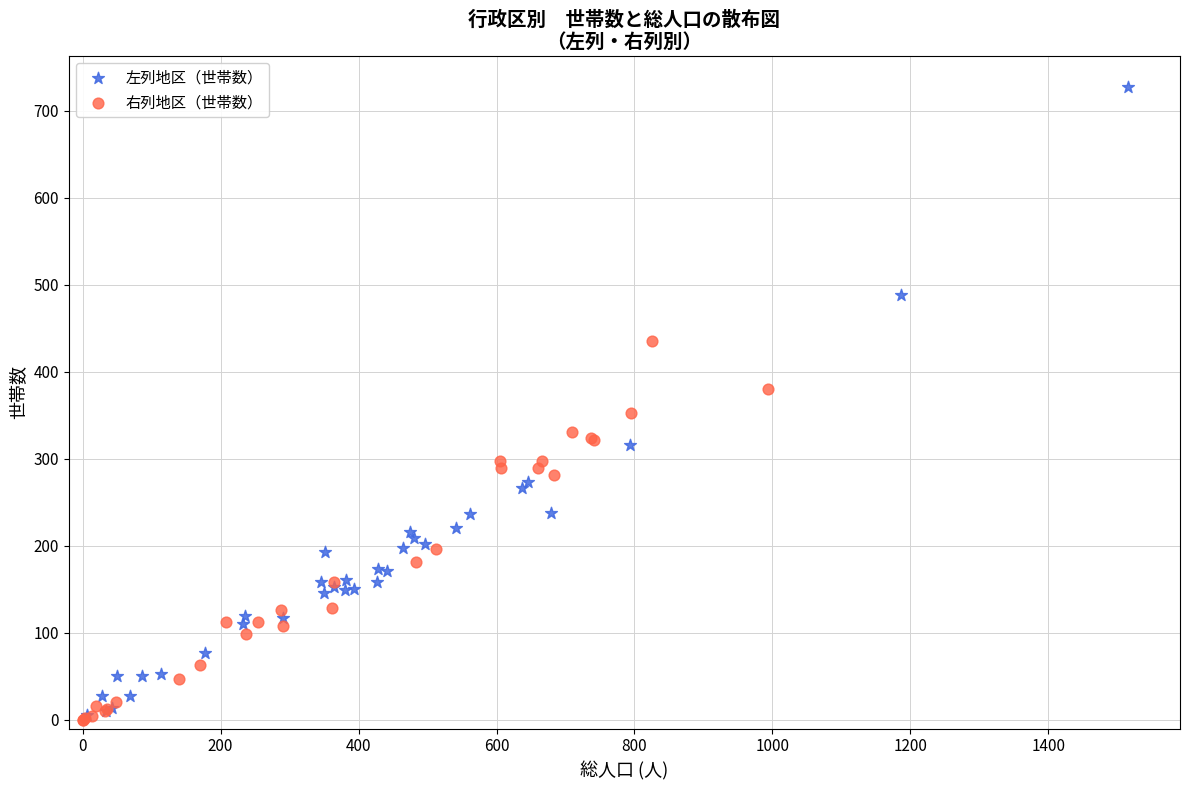

Which series has the largest Y range (max minus min)?

左列地区（世帯数）